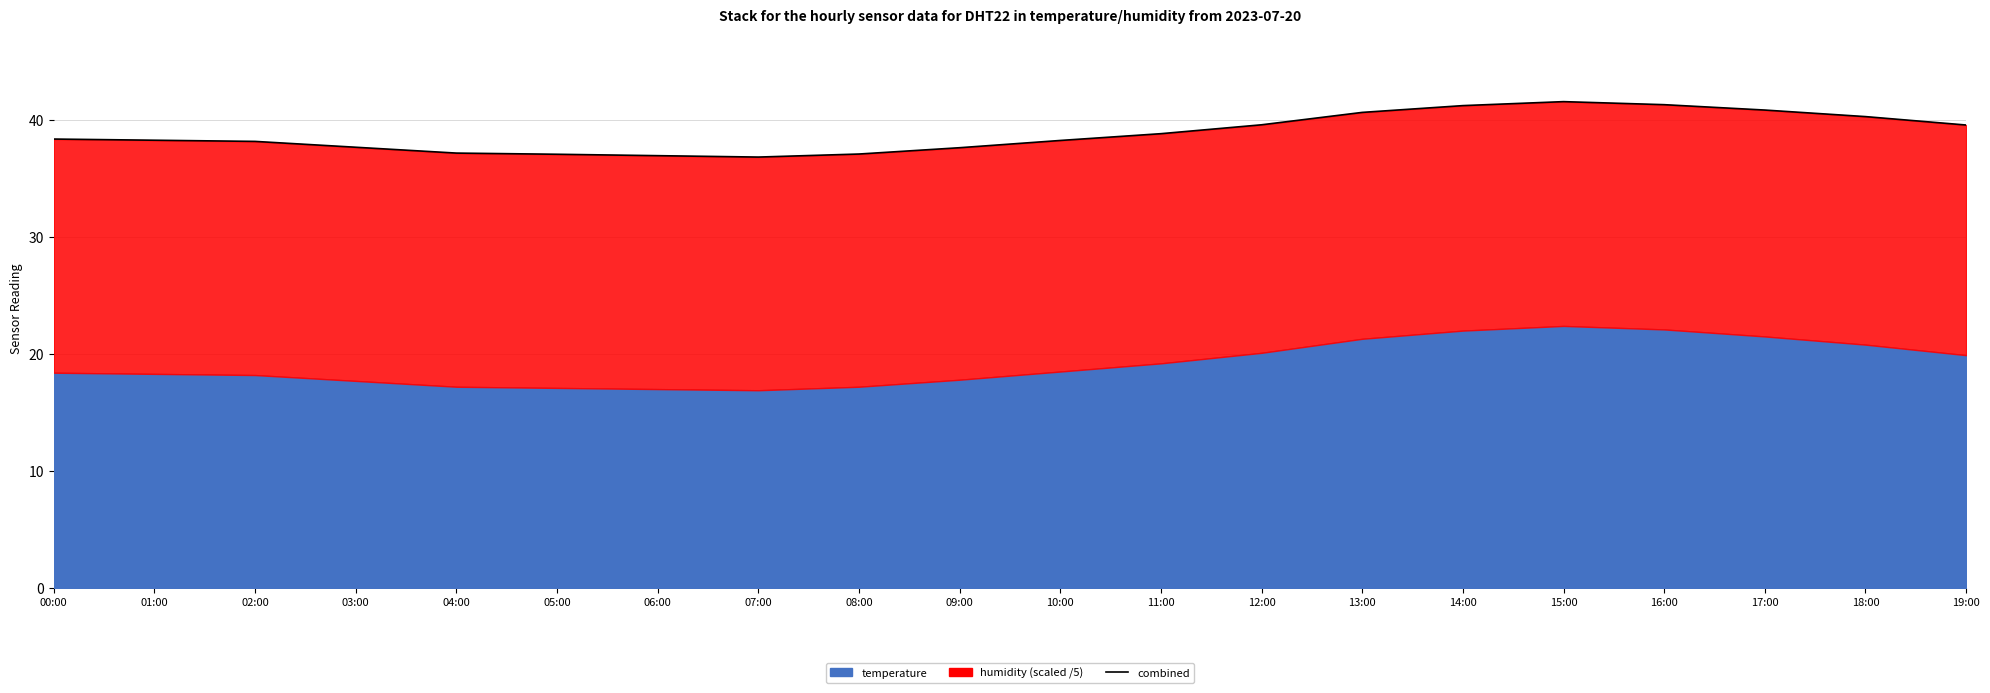

What is the maximum value shown in the chart?

41.6